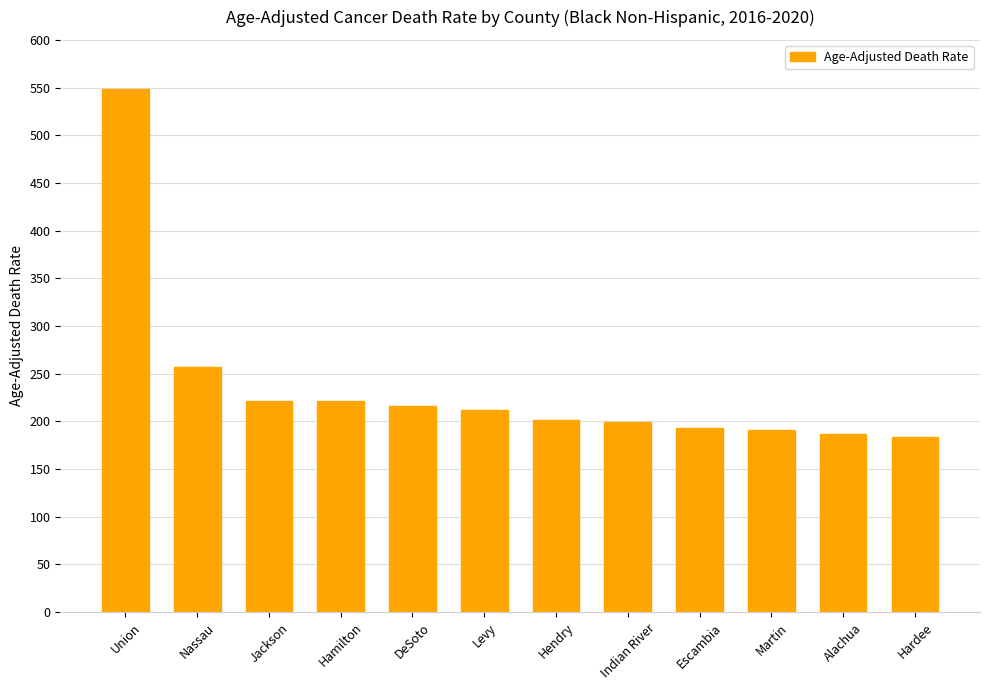

What is the difference between the values at DeSoto and Escambia?

22.5